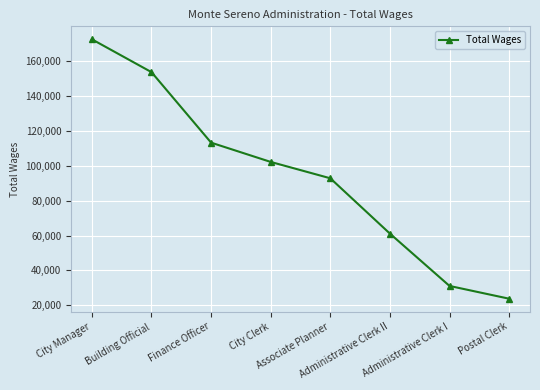

True or false: the data has more than 1 interior local peaks.

False